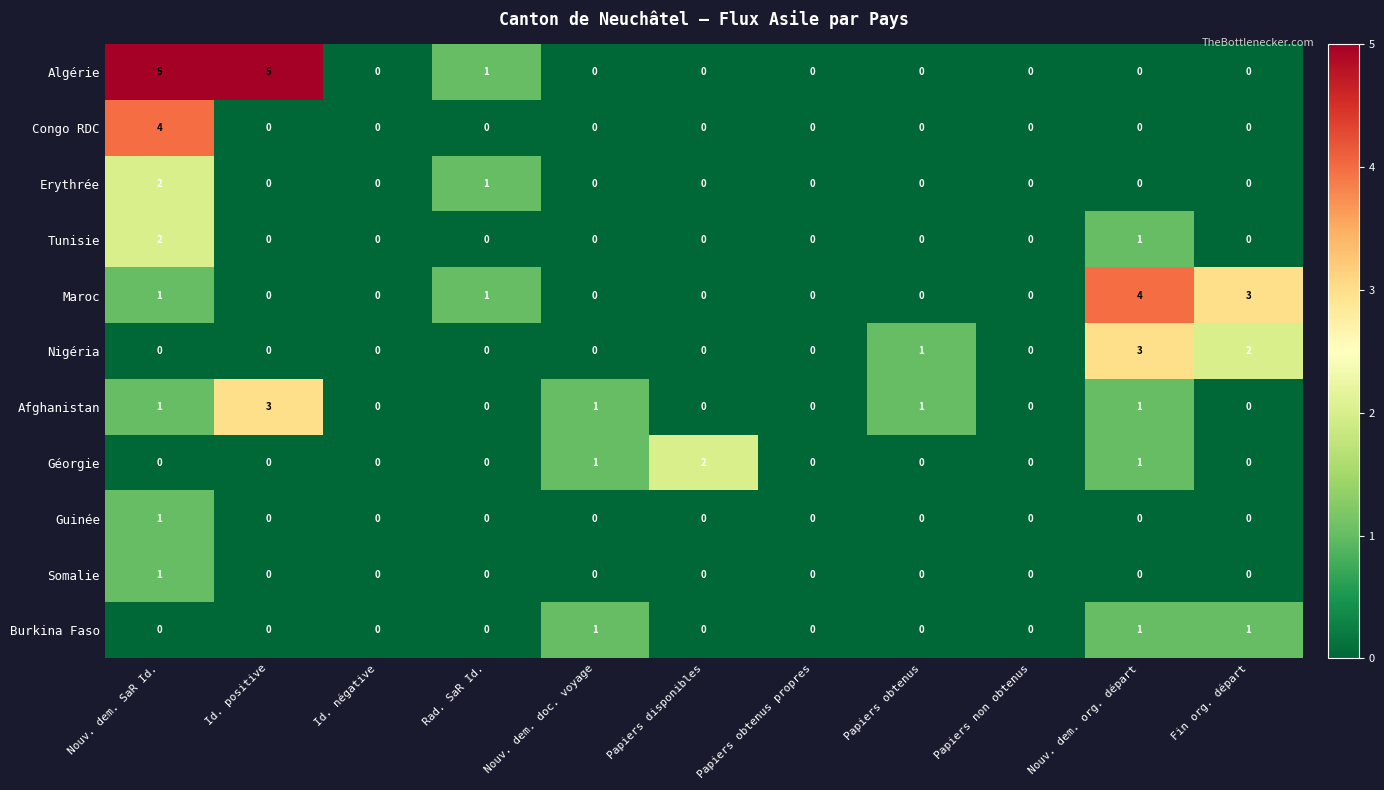

Is the value of Erythrée at Rad. SaR Id. greater than the value of Burkina Faso at Papiers disponibles?

Yes